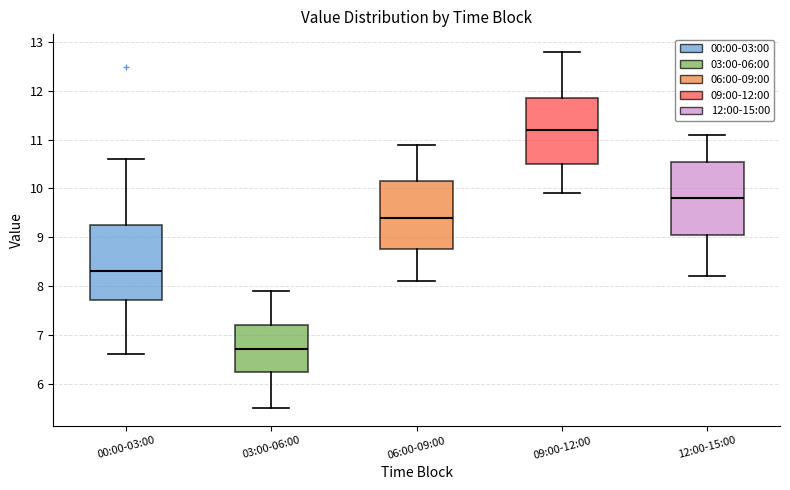

Where does the median line of the box for 09:00-12:00 sit on the y-axis? The values are not printed on the chart, so give them approximately, as read against the axis.

11.2